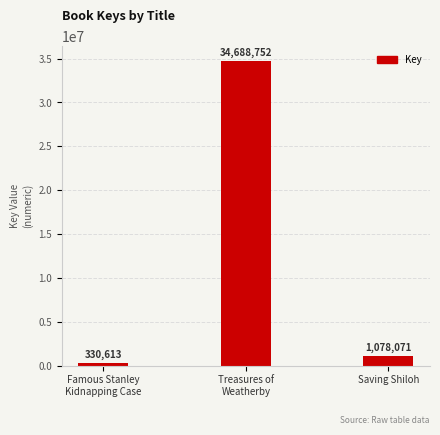

What is the label of the 3rd bar from the left?

Saving Shiloh